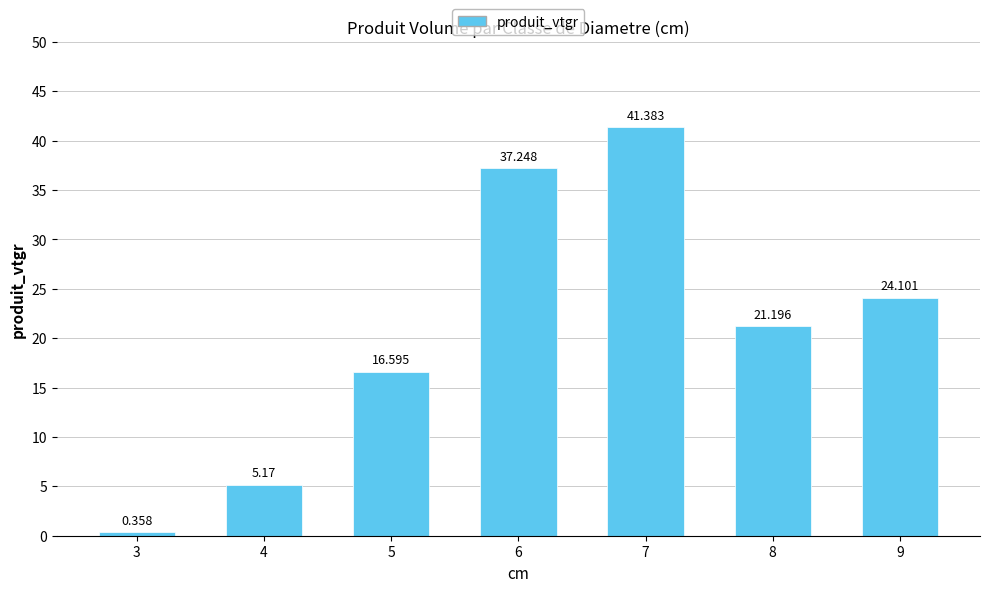

The value at 8 is 33.9. True or false?

False